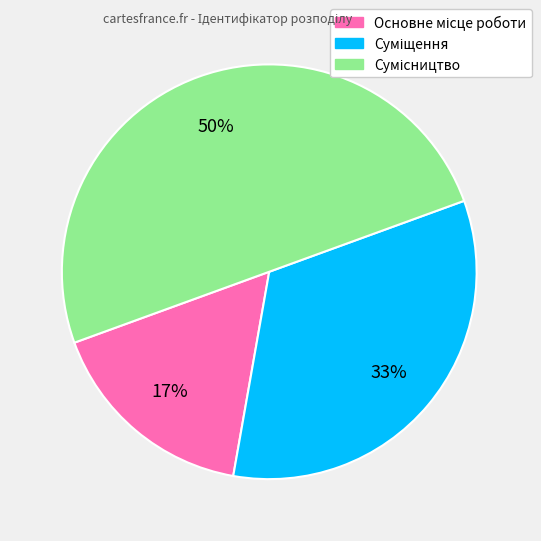

Count the number of slices in the pie.

3